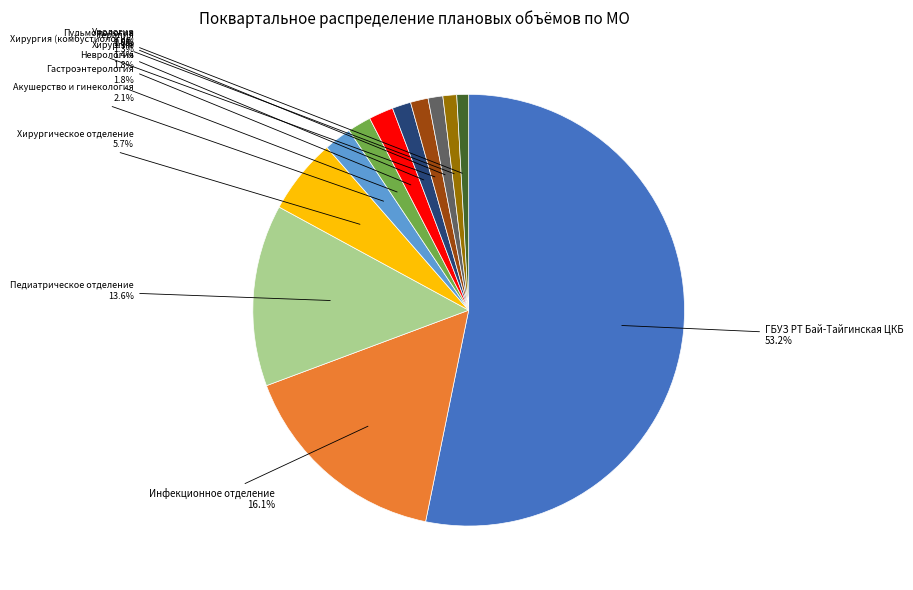

Is there any slice that represents more than half of the pie?

Yes